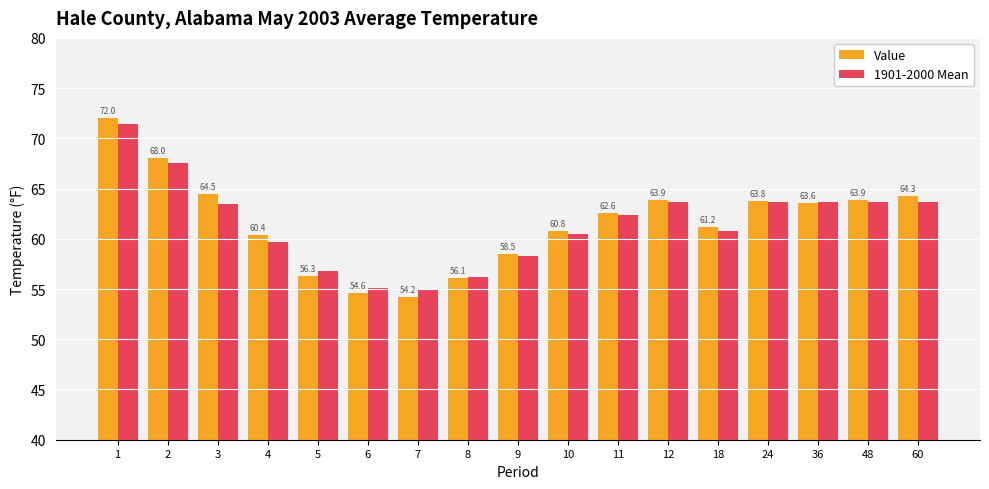

Where is 1901-2000 Mean nearest to the value 63?

3